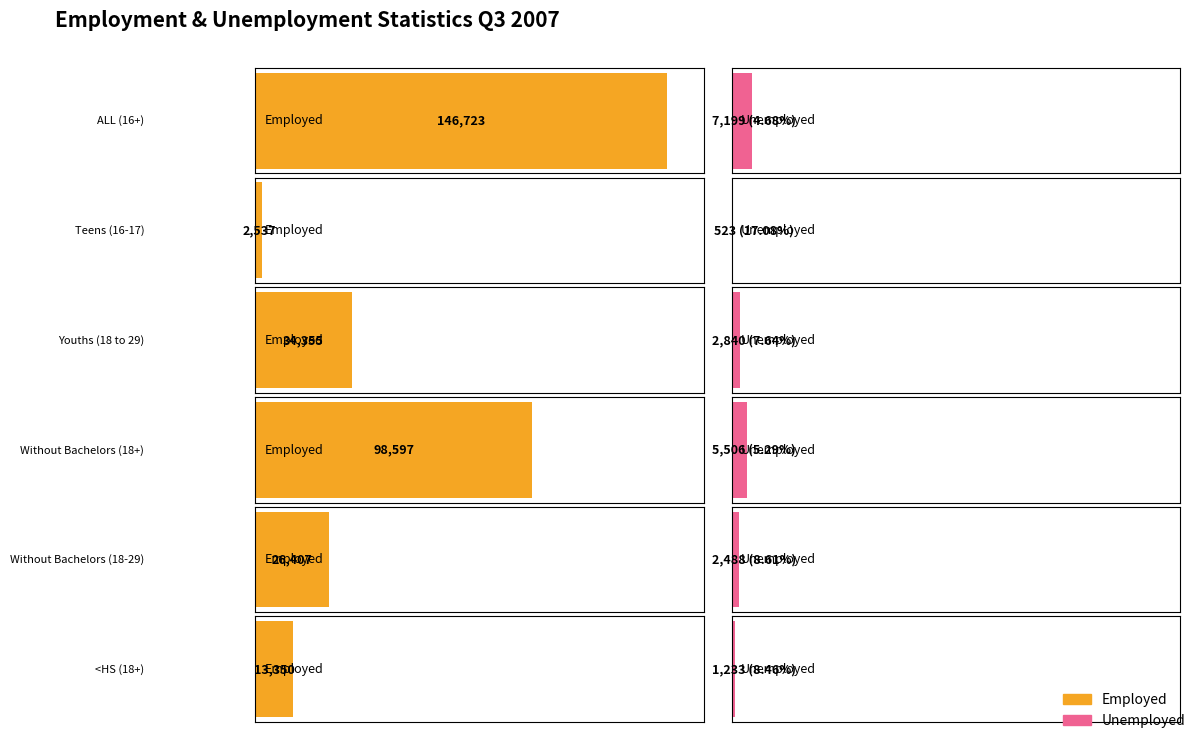

At which label does Employed first exceed 34354?

ALL (16+)